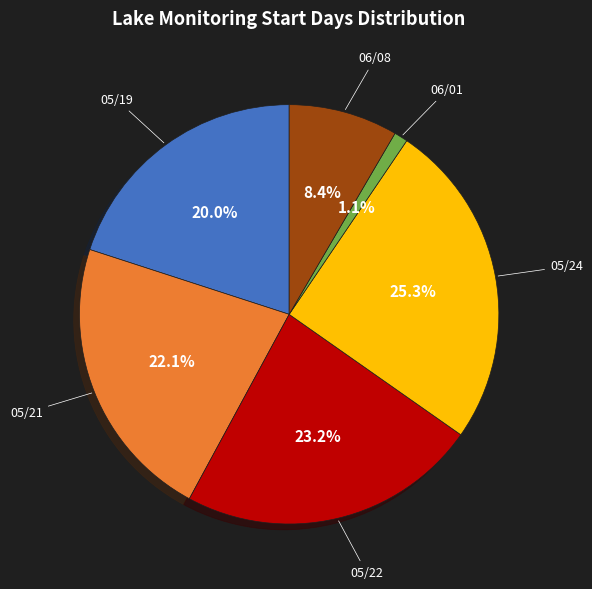

Is there a majority slice in this chart?

No